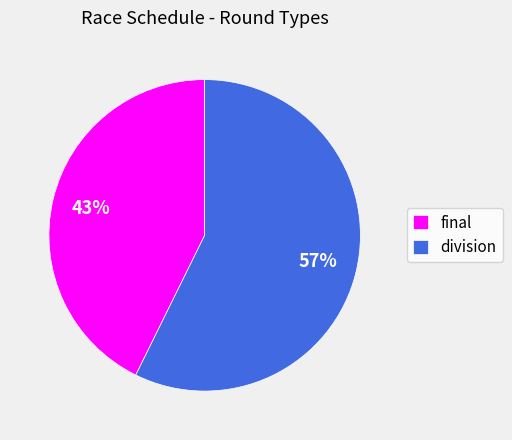

To the nearest percent, what percentage of the pie is final?

43%